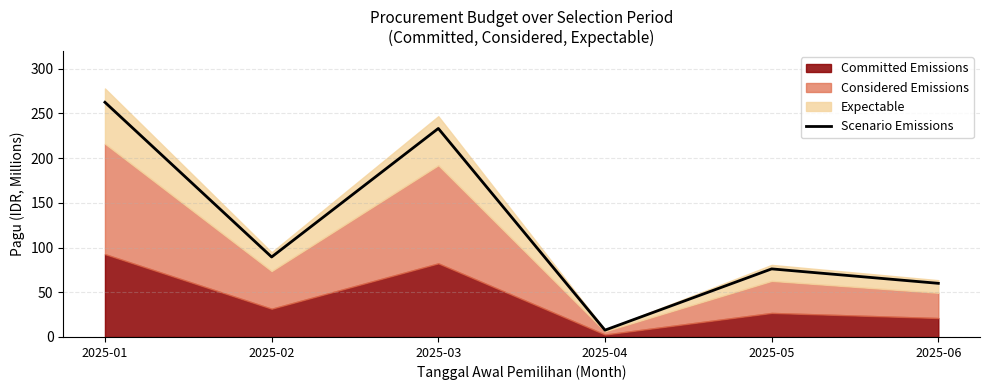

What is the difference between the values at 2025-03 and 2025-06?

173.2